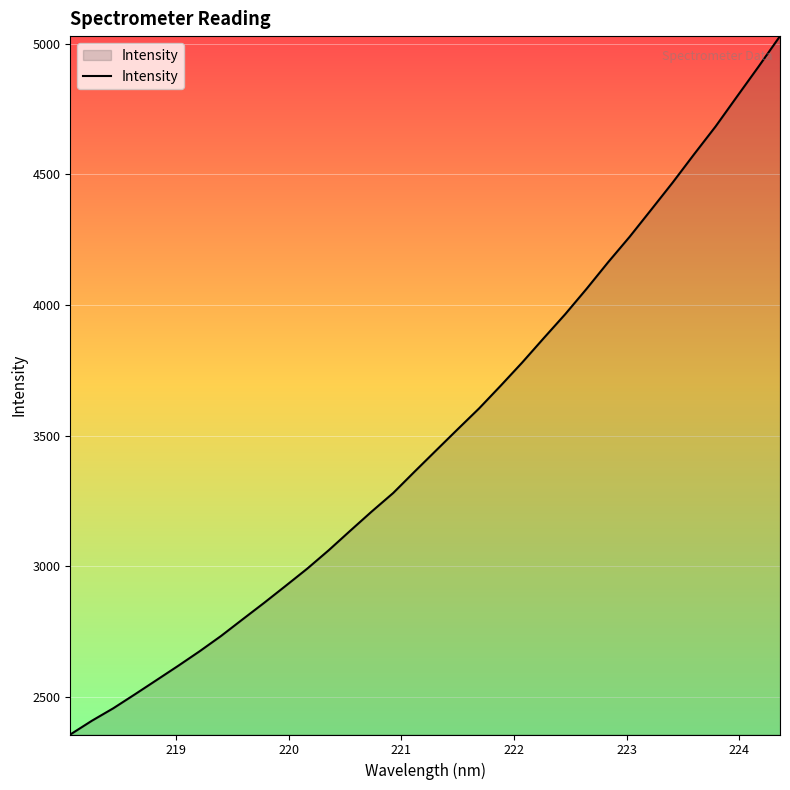

What is the greatest value displayed?

5029.5